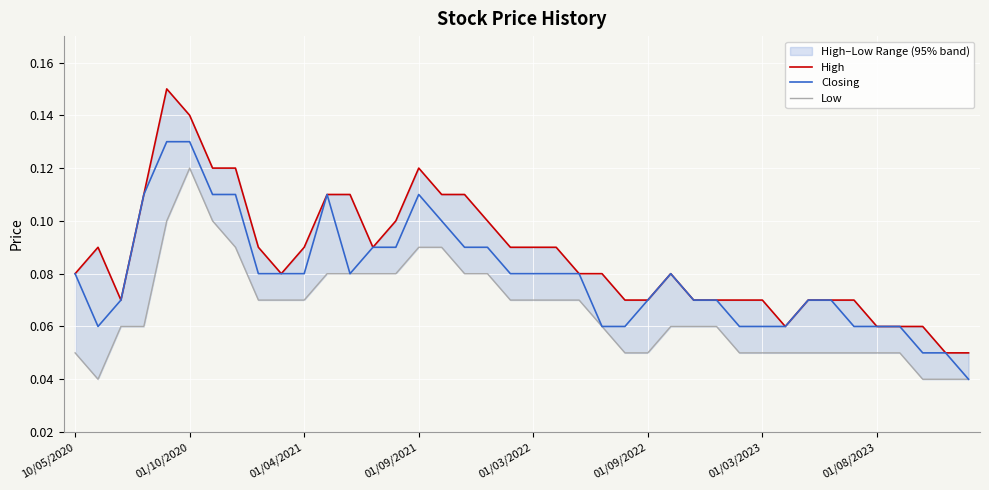

Count the Closing values in the range 0 to 1.

40